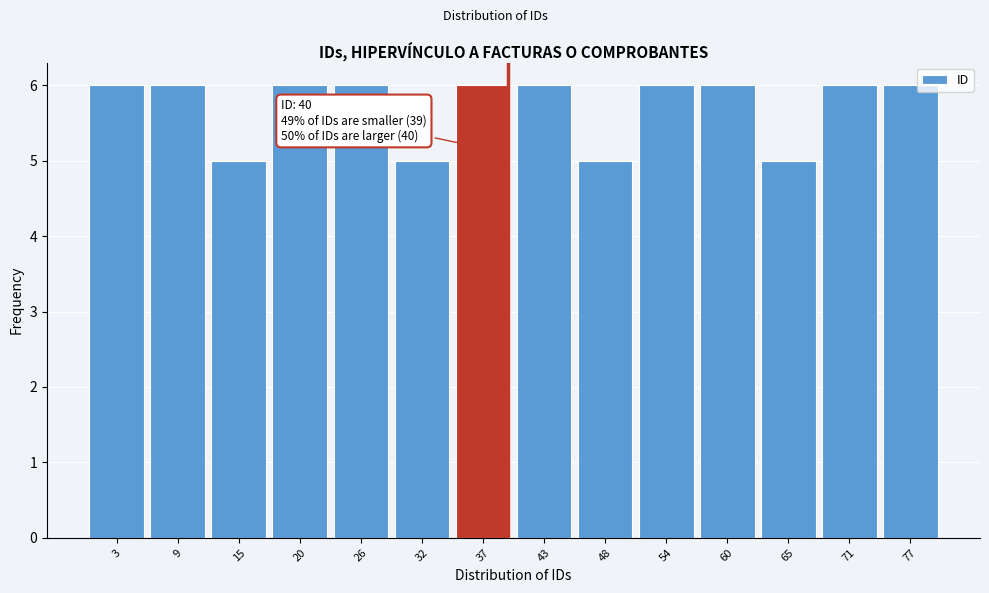

Reading right to left, what are all the values shown in this chart?

77=6	71=6	65=5	60=6	54=6	48=5	43=6	37=6	32=5	26=6	20=6	15=5	9=6	3=6